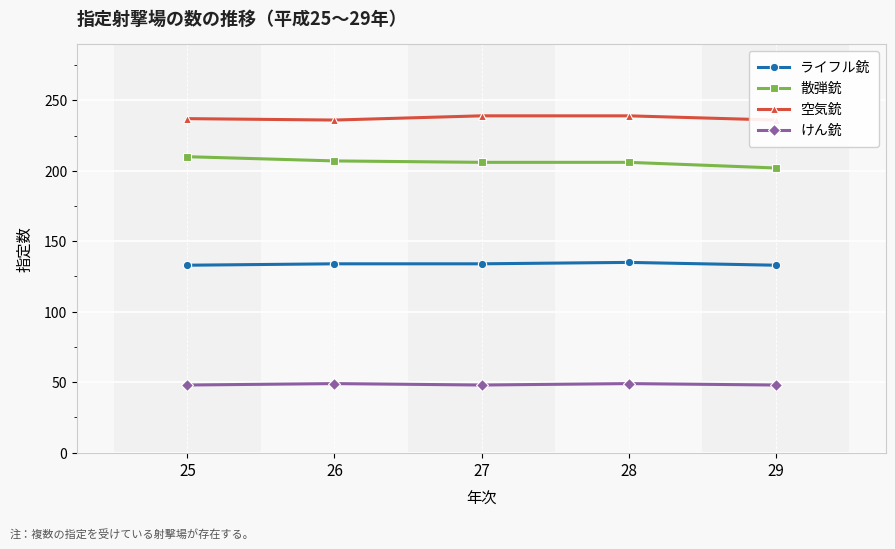

Count the 空気銃 values in the range 236 to 239.

5